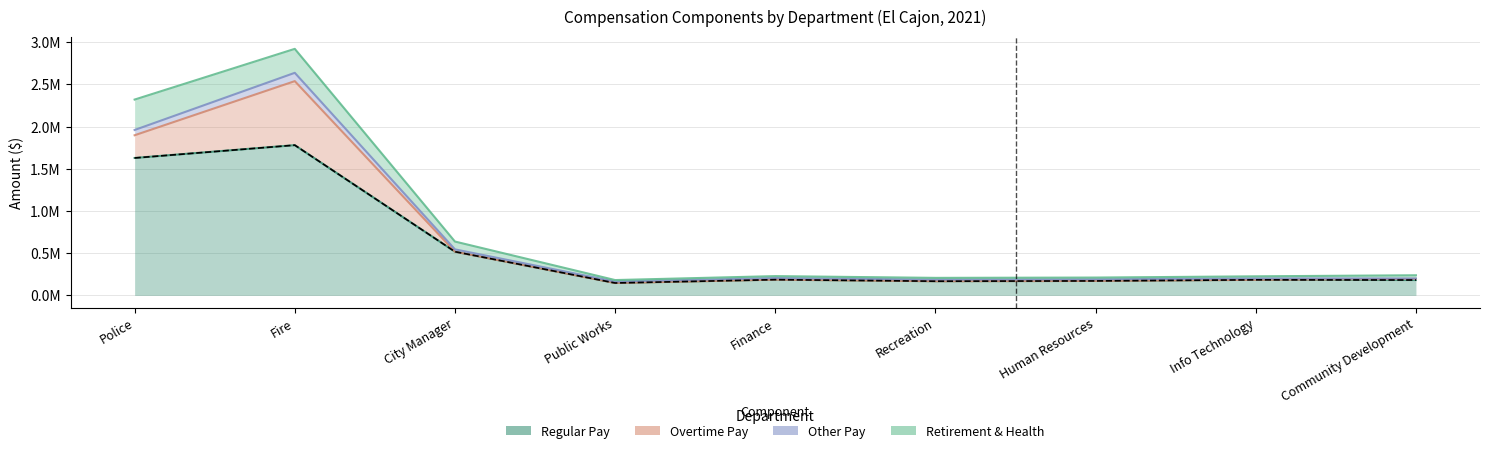

What is the label of the 1st point from the left?

Police